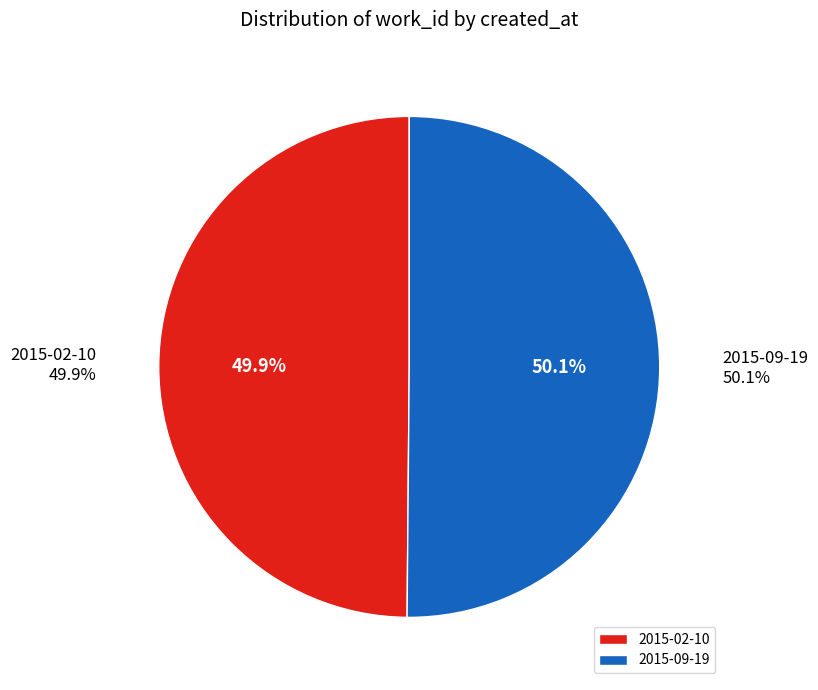

Approximately how many times larger is the value at 2015-02-10 compared to 2015-09-19?

1.0